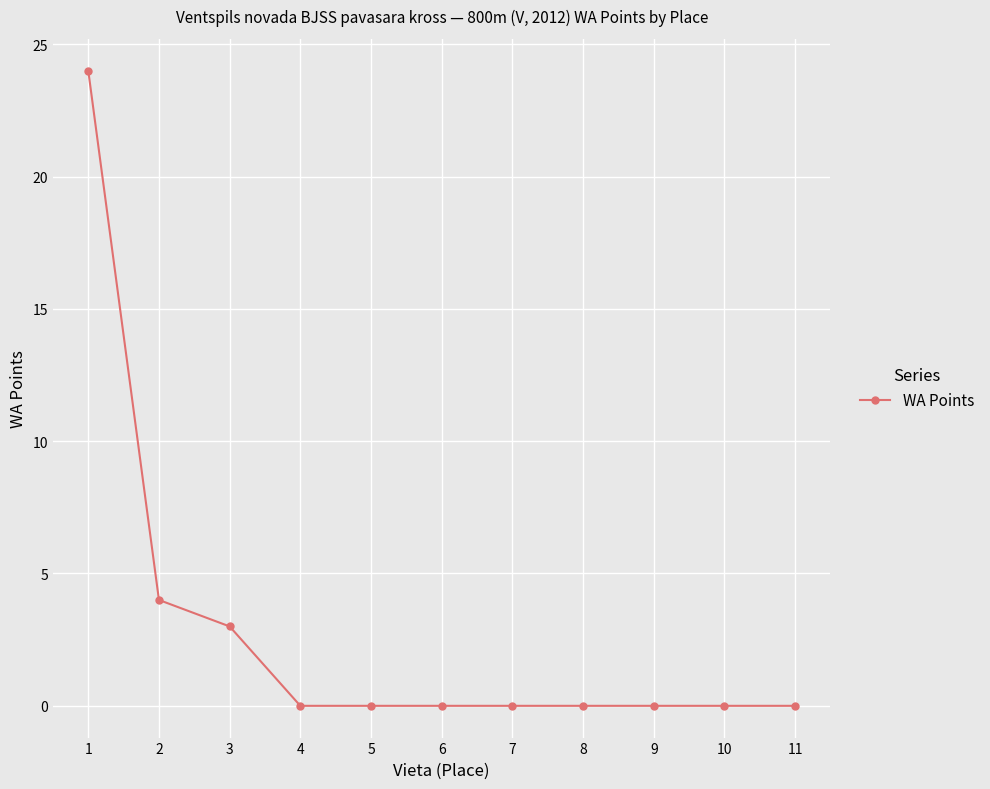

What is the approximate value at 2?

4